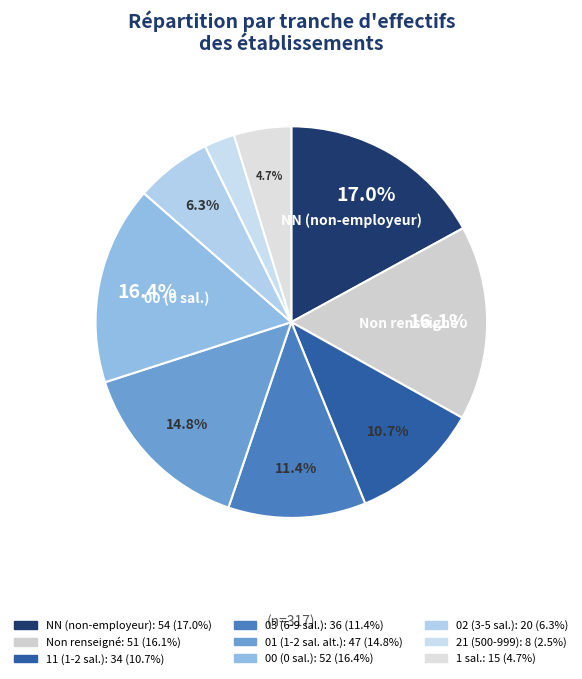

Count the number of slices in the pie.

9